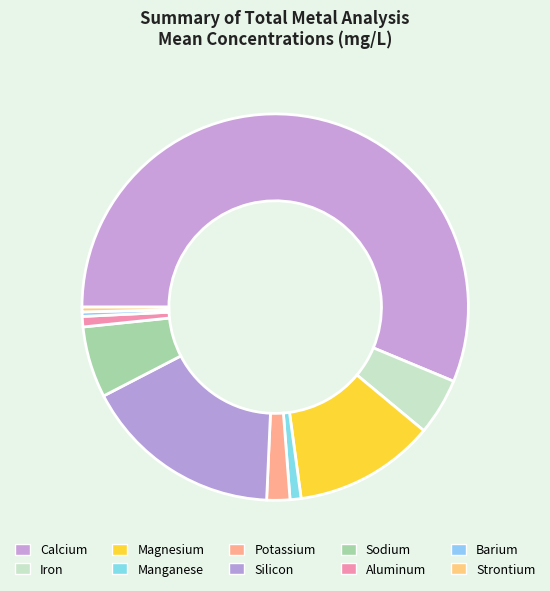

To the nearest percent, what is the difference between the largest and smallest slice percentages?

56%